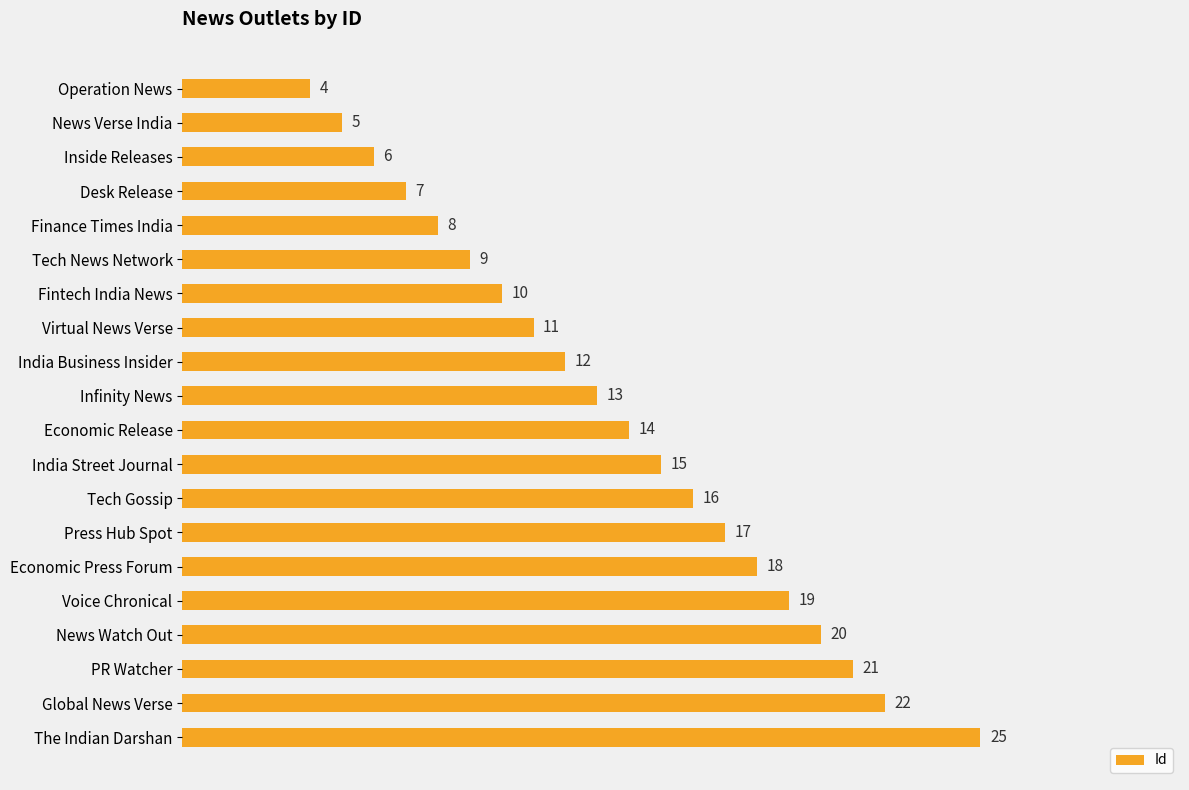

Rank the categories by value from highest to lowest.

The Indian Darshan, Global News Verse, PR Watcher, News Watch Out, Voice Chronical, Economic Press Forum, Press Hub Spot, Tech Gossip, India Street Journal, Economic Release, Infinity News, India Business Insider, Virtual News Verse, Fintech India News, Tech News Network, Finance Times India, Desk Release, Inside Releases, News Verse India, Operation News